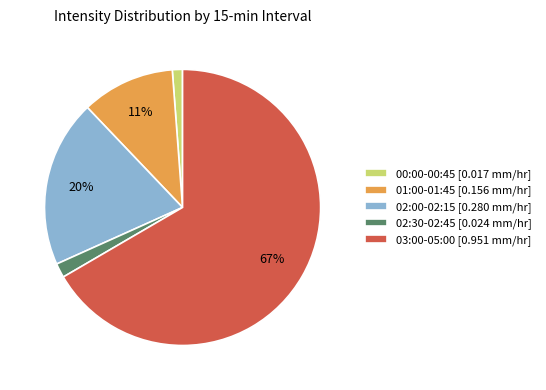

Is there any slice that represents more than half of the pie?

Yes